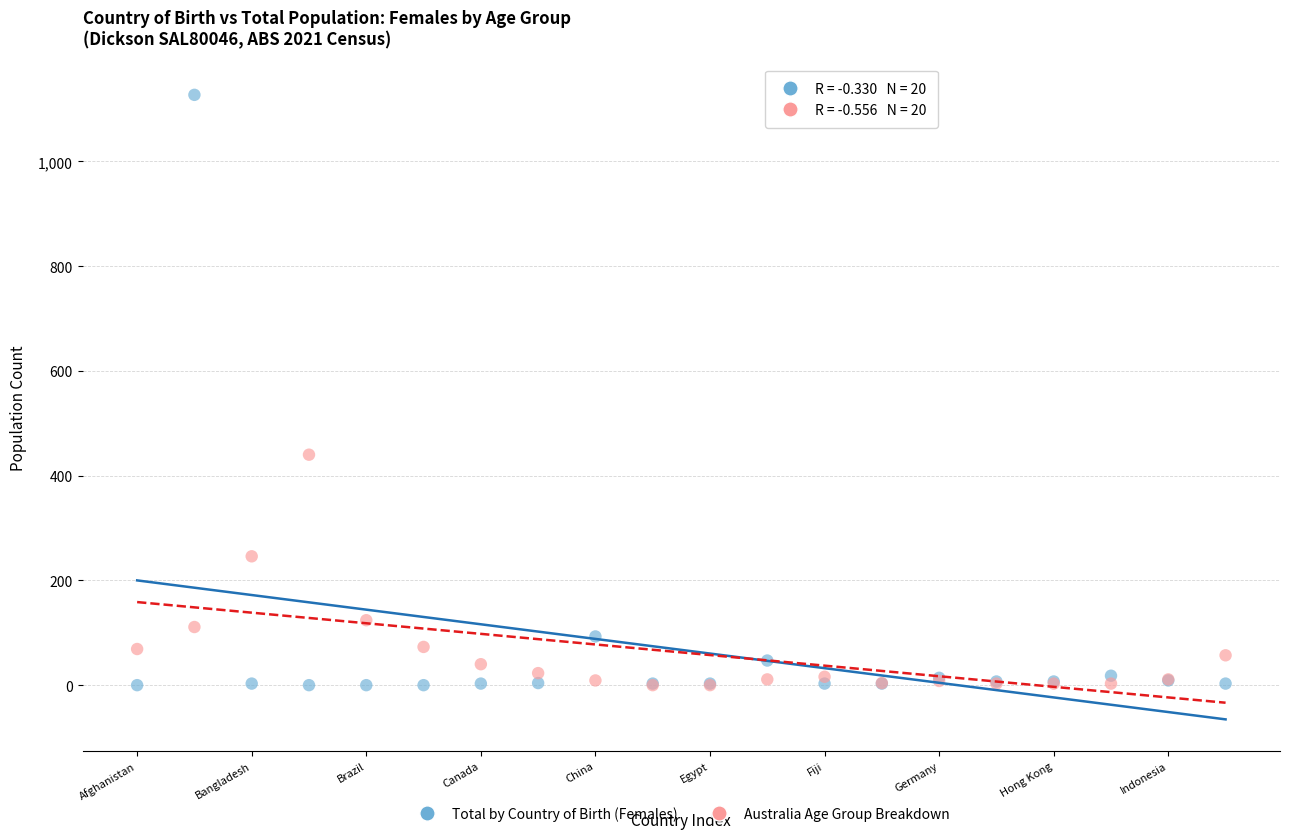

Across all series, what Y value is closest to 563?

440